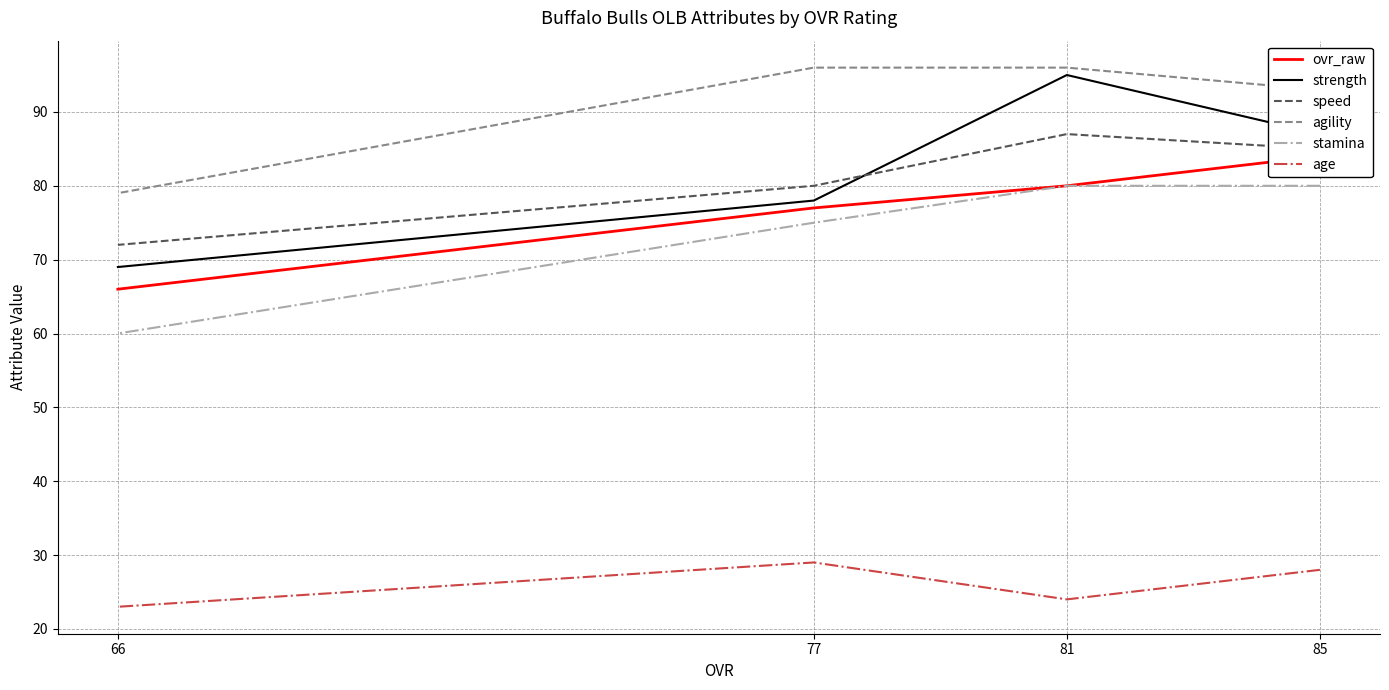

List the labels in order of age value, largest first.

77, 85, 81, 66